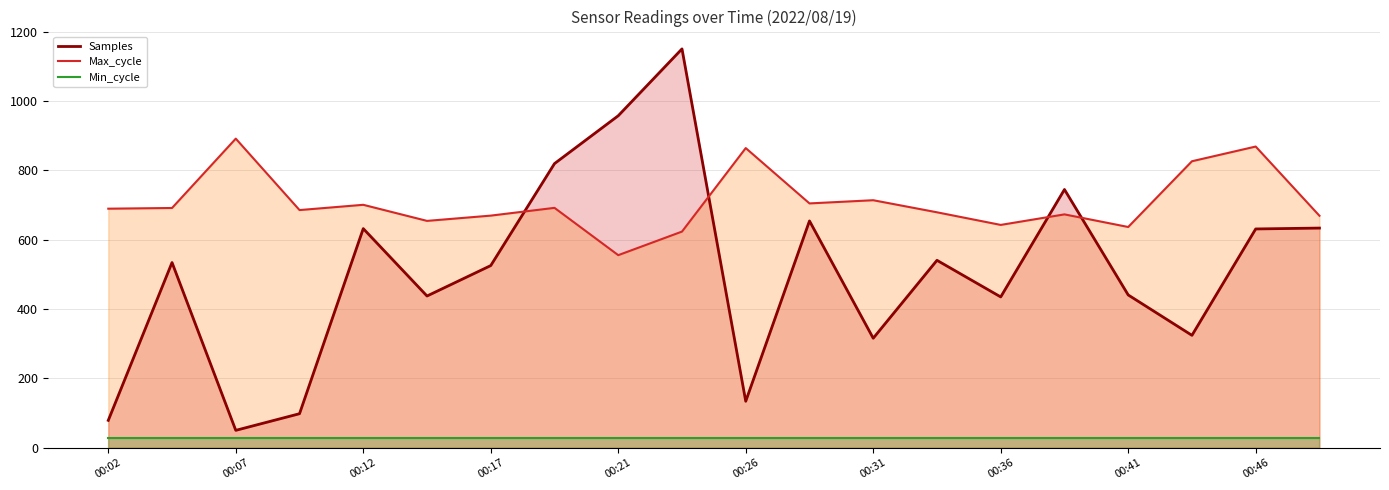

True or false: Min_cycle and Max_cycle intersect in this chart.

False